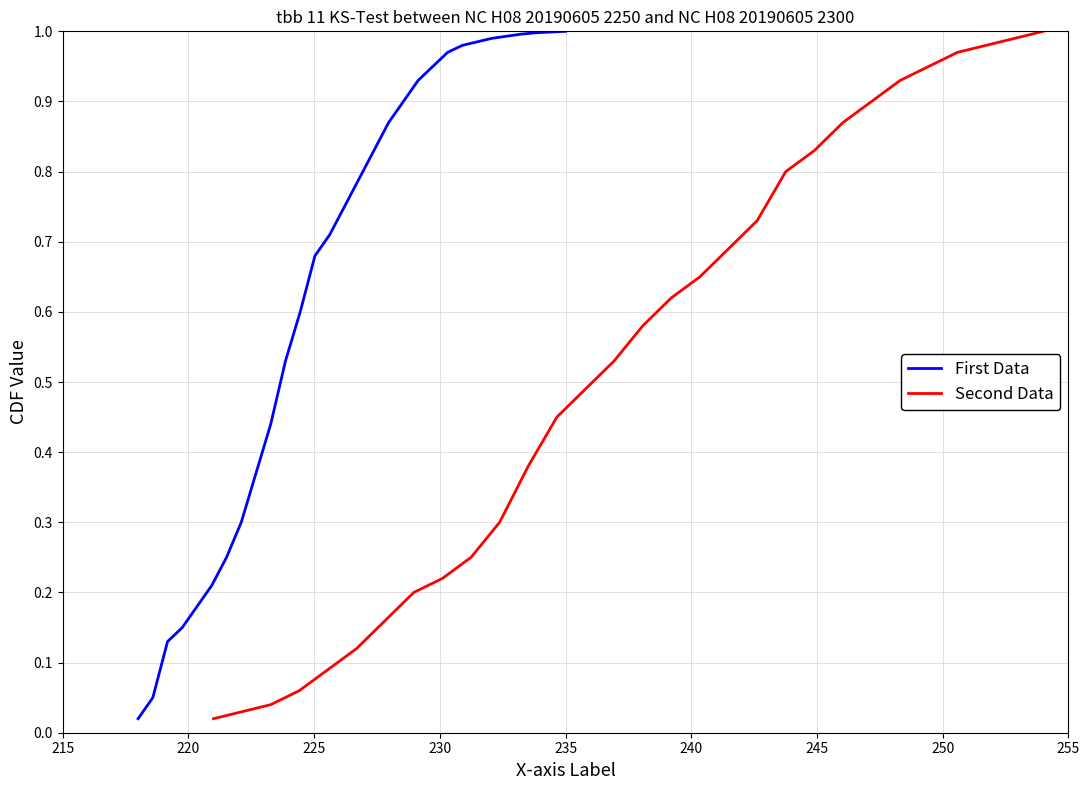

What are all the series names shown in the legend?

First Data, Second Data